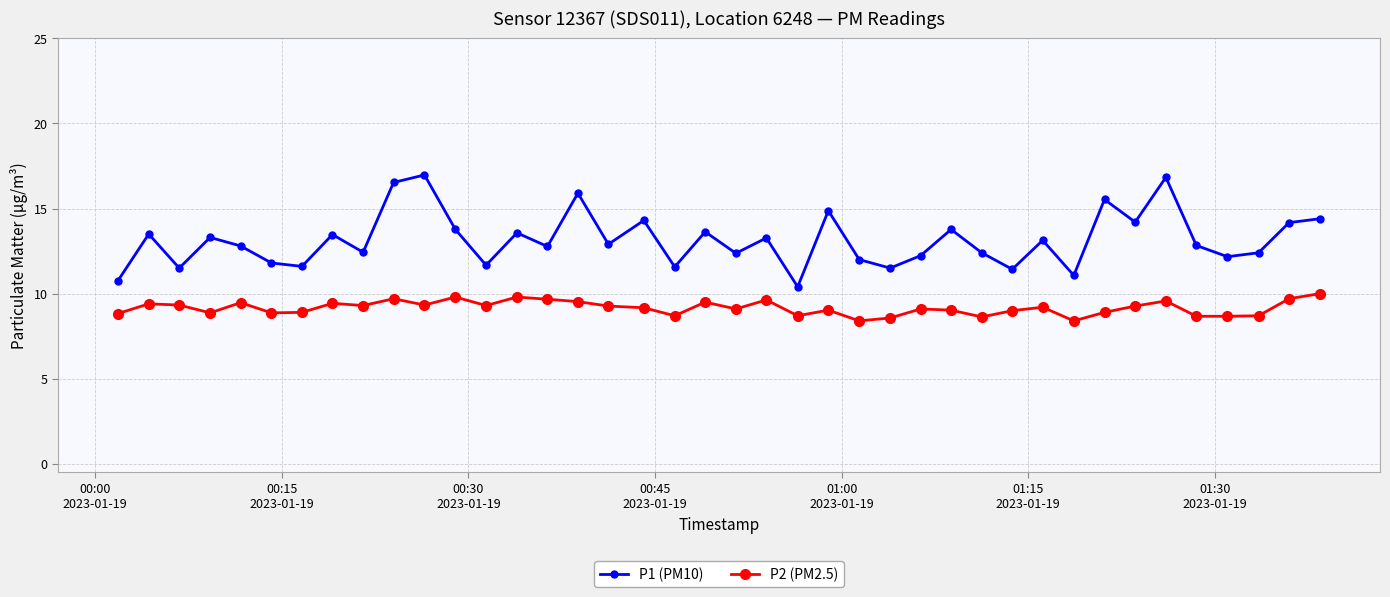

List the series in order of their peak value, highest first.

P1 (PM10), P2 (PM2.5)